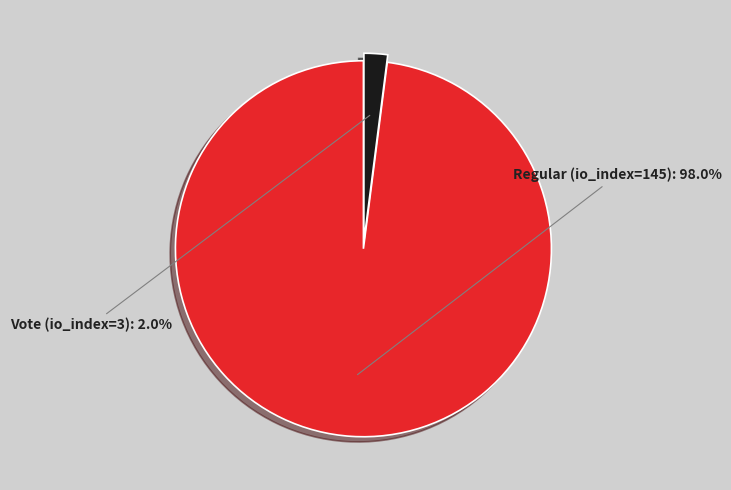

Is there a majority slice in this chart?

Yes